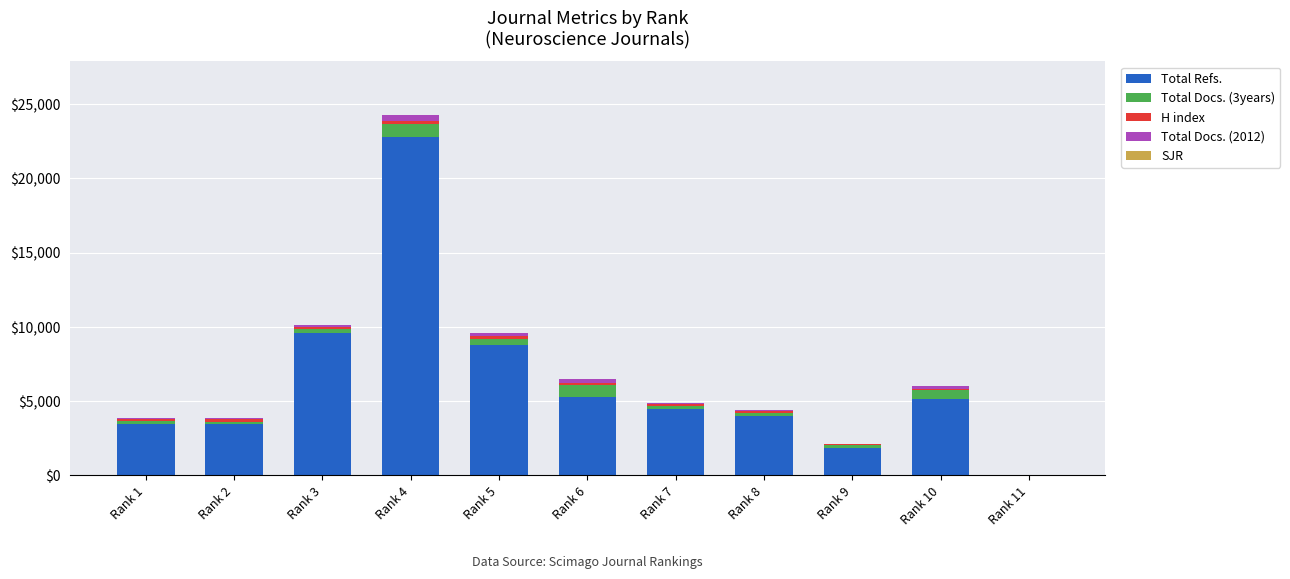

At which category is the sum across all series the highest?

Rank 4